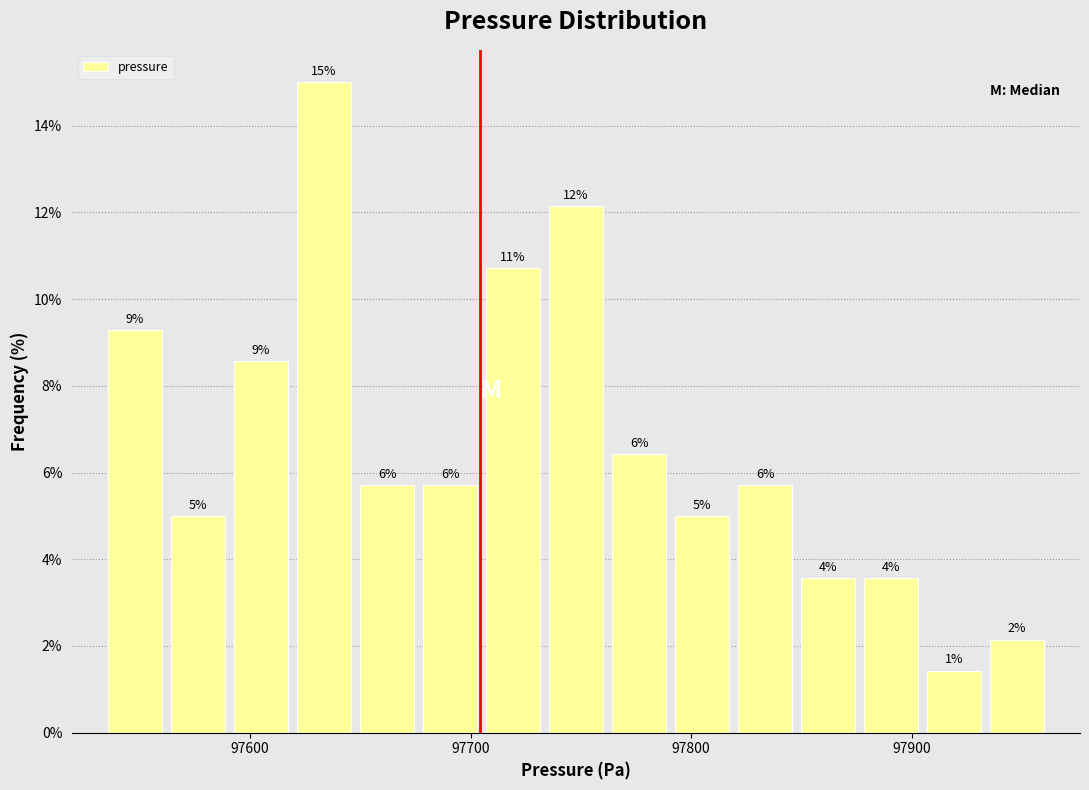

Read against the x-axis, roughly where is the centre of the tallest bar?

97630